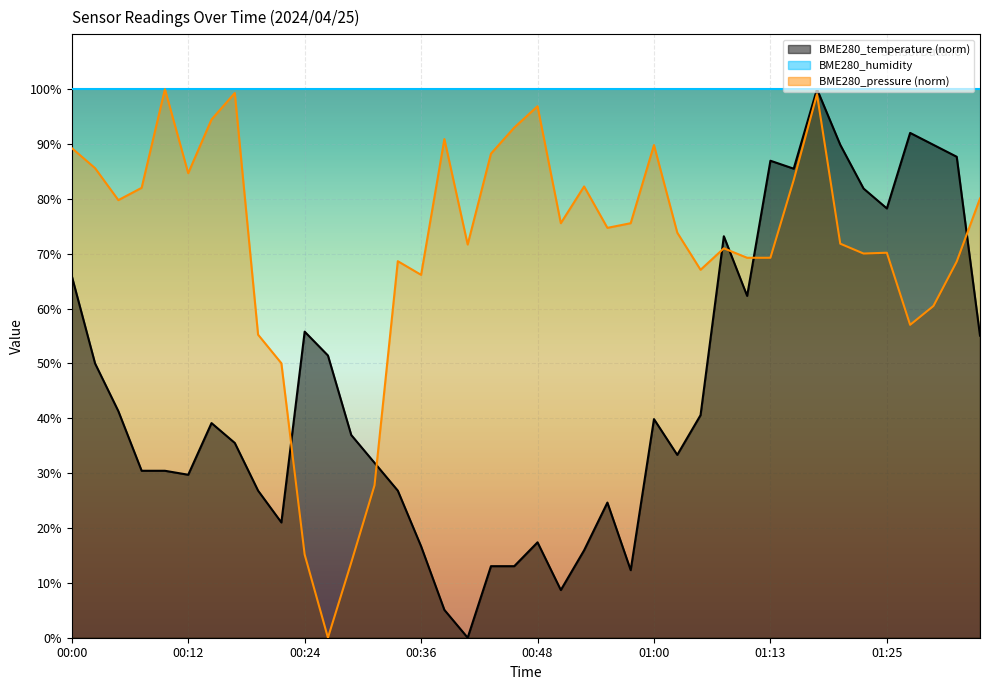

How many values in the BME280_temperature series are below 39?

20